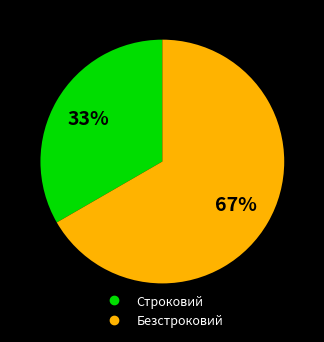

What is the smallest slice in the pie chart?

Строковий